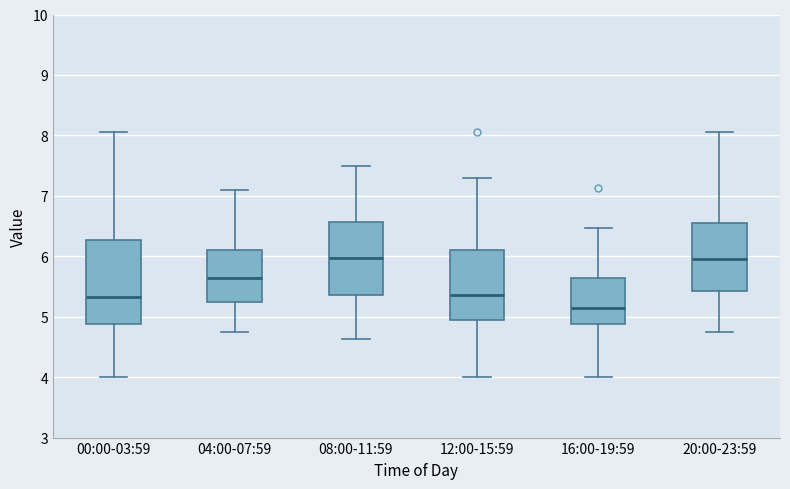

Reading left to right, read every box against the y-axis: the position of its median line, the range the box covers, and the ends of its whiskers. The values are not printed on the chart, so give them approximately, as read against the axis.

00:00-03:59: median 5.3, box 4.9 to 6.3, whiskers 4.0 to 8.1
04:00-07:59: median 5.6, box 5.2 to 6.1, whiskers 4.8 to 7.1
08:00-11:59: median 6.0, box 5.4 to 6.6, whiskers 4.6 to 7.5
12:00-15:59: median 5.4, box 4.9 to 6.1, whiskers 4.0 to 7.3
16:00-19:59: median 5.2, box 4.9 to 5.6, whiskers 4.0 to 6.5
20:00-23:59: median 6.0, box 5.4 to 6.6, whiskers 4.8 to 8.1